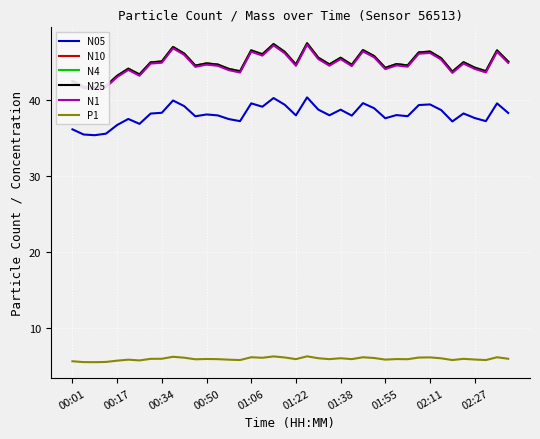

What is the difference between the highest and lowest values at 31?

40.2